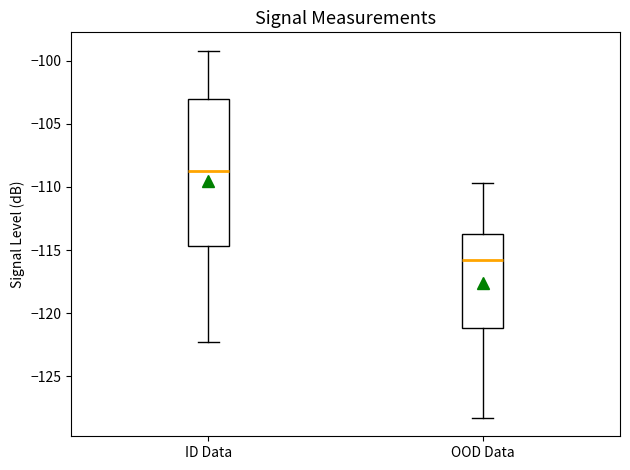

Reading left to right, transcribe this box plot: for each box, give where its median line is, the range the box spans, and where its two whiskers end, as read against the y-axis. The values are not printed on the chart, so give them approximately, as read against the axis.

ID Data: median -108.5, box -114.5 to -103.0, whiskers -122.5 to -99.0
OOD Data: median -116.0, box -121.0 to -113.5, whiskers -128.5 to -109.5